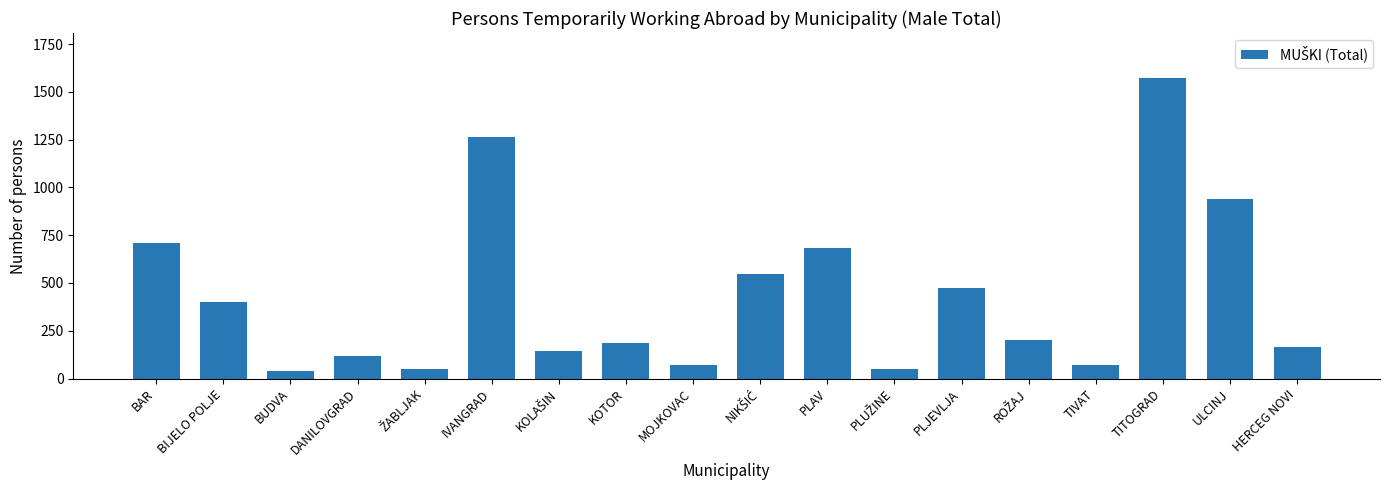

Read the value at MOJKOVAC.

71